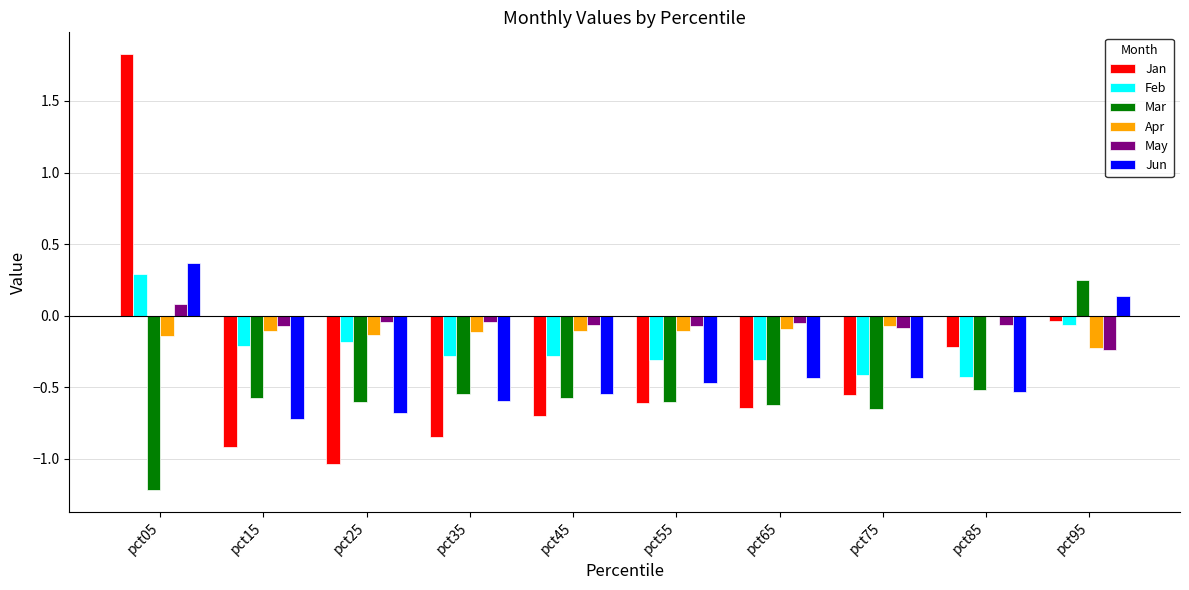

Are the bars horizontal?

No